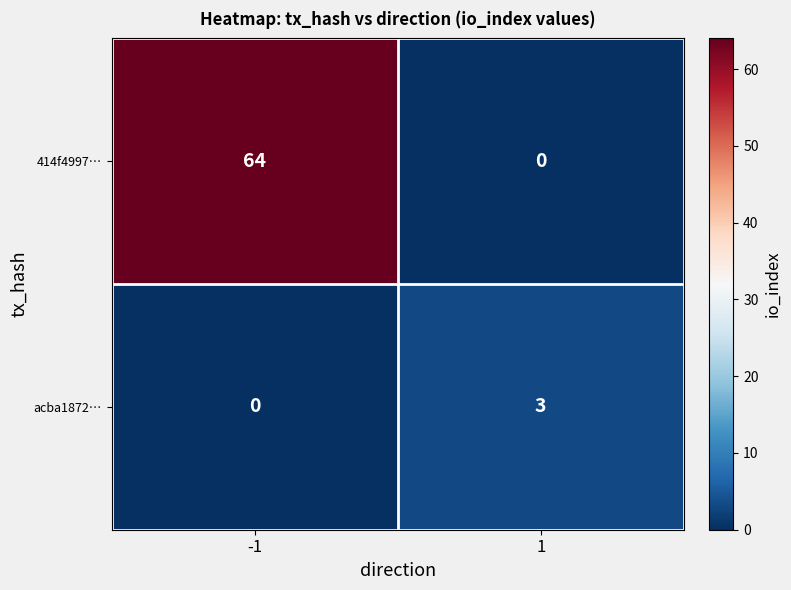

Reading left to right, extract all data points from this chart.

414f4997…: -1=64	1=0
acba1872…: -1=0	1=3